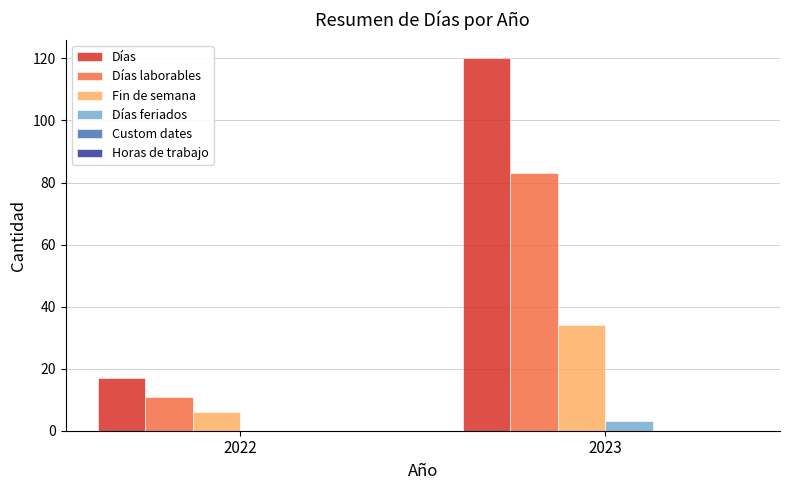

How many groups of bars are there?

2